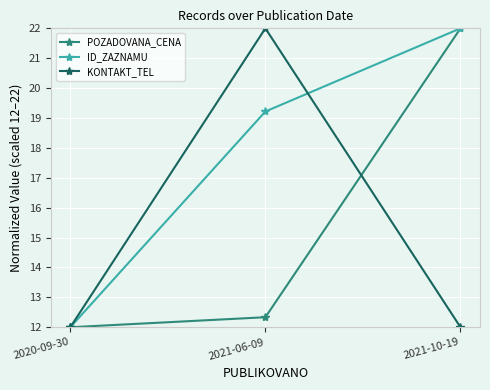

Between 2021-06-09 and 2021-10-19, which series saw the biggest shift?

KONTAKT_TEL